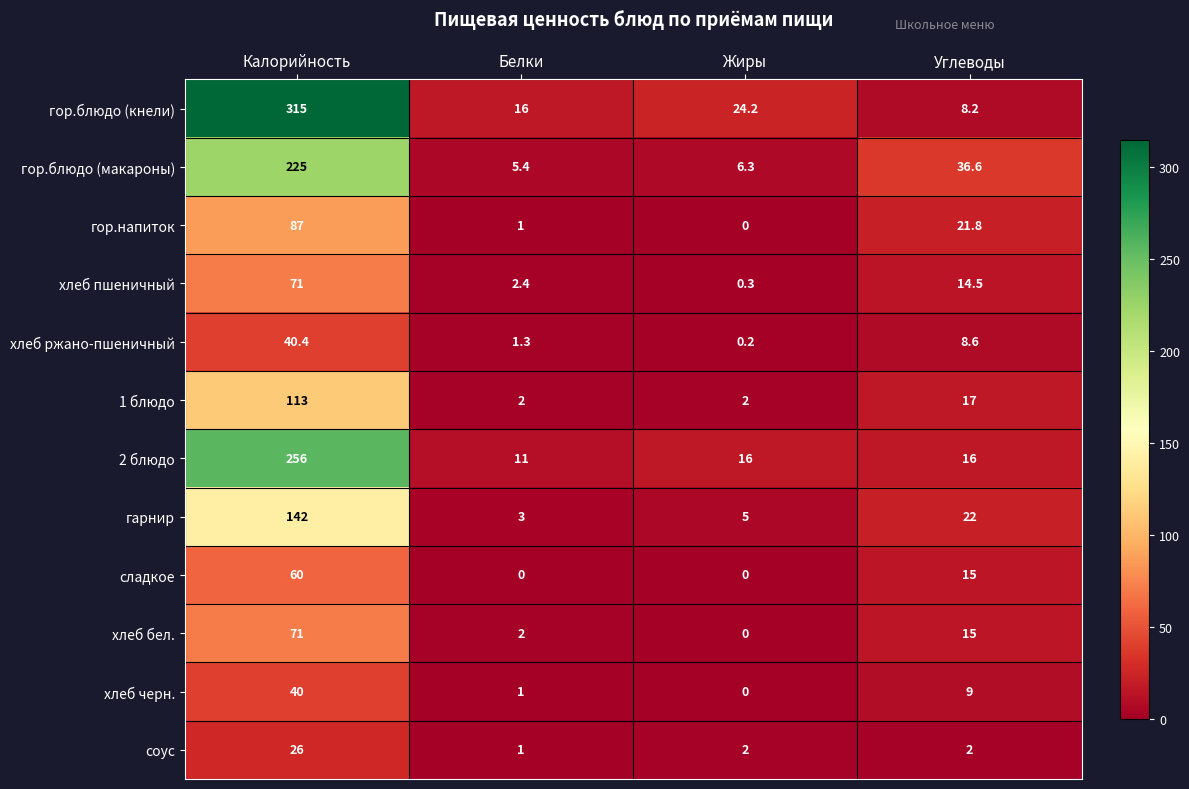

What is the difference between the highest and lowest values at Калорийность?

289.0